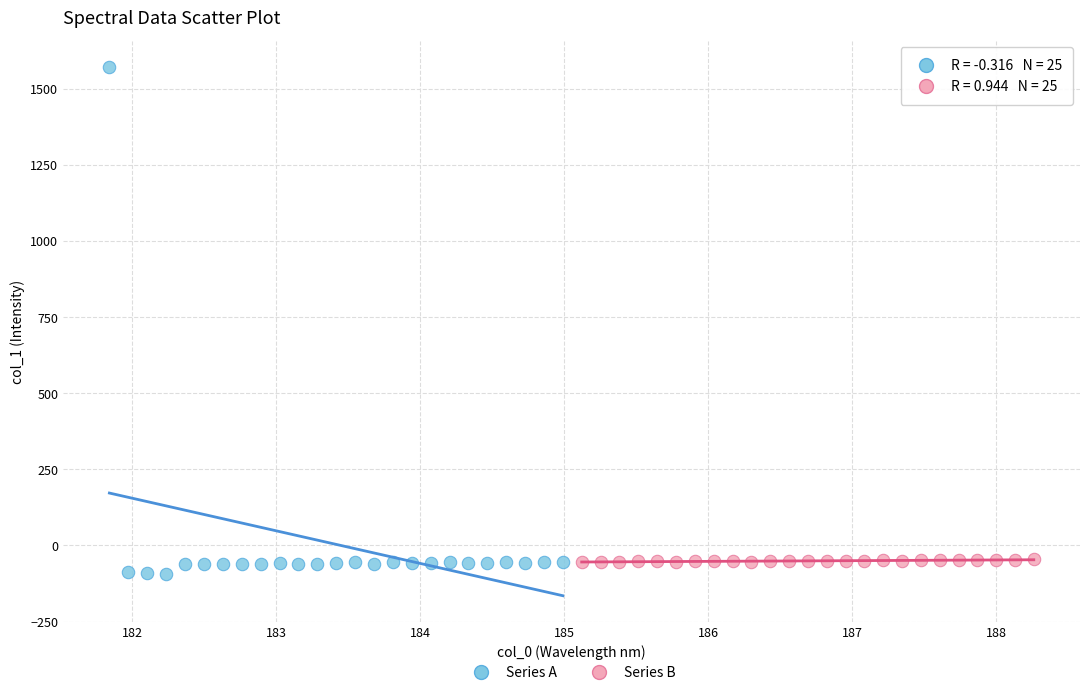

Which series has the widest spread of Y values?

Series A